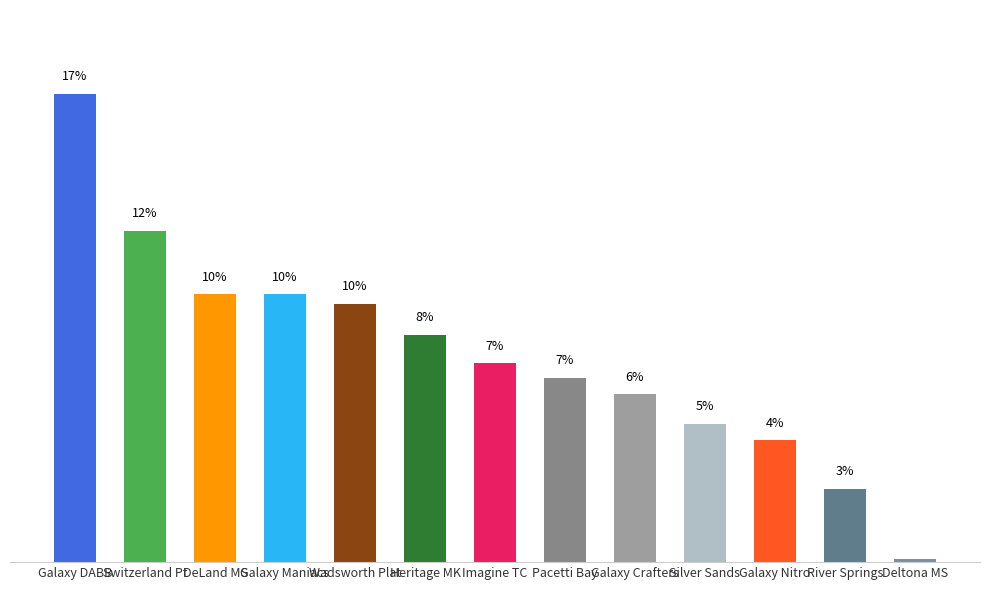

What is the label of the 1st bar from the left?

Galaxy DABB